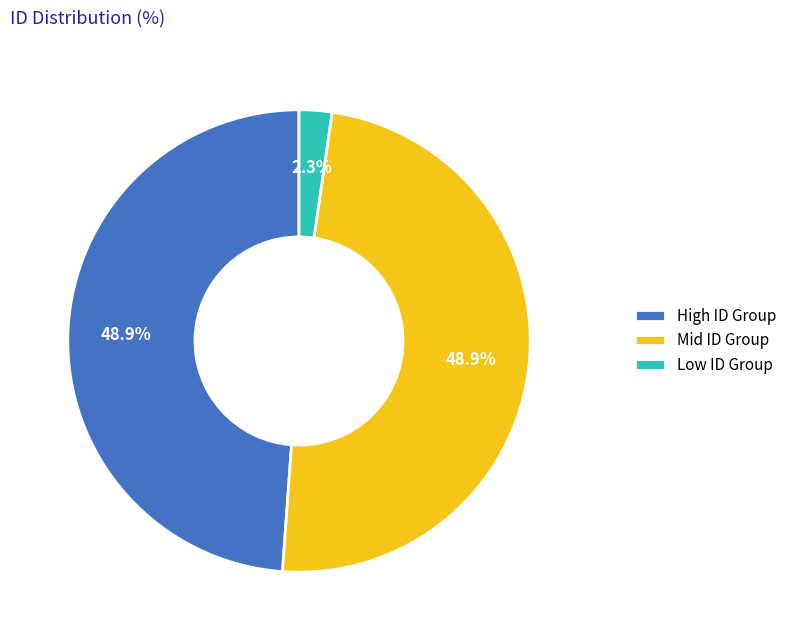

What percentage is NOT represented by Low ID Group?

97.7%